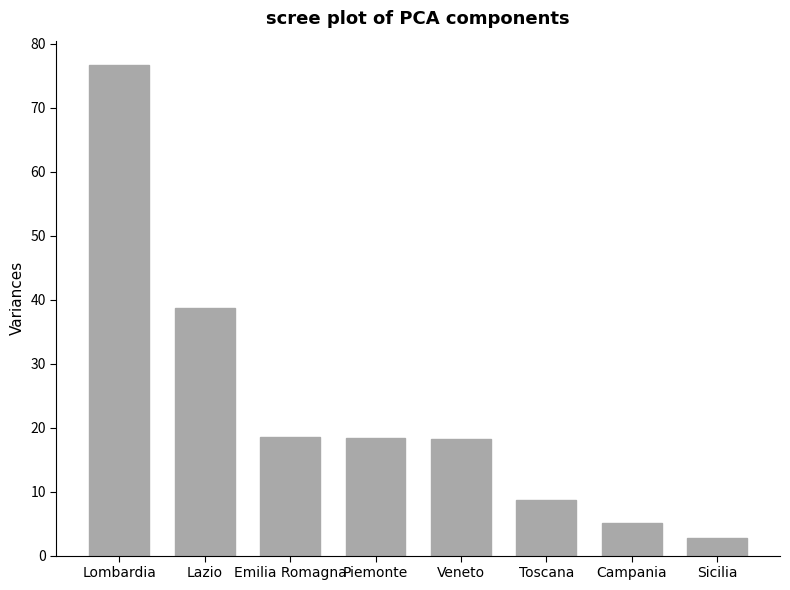

At which category does the chart reach its peak across all series?

Lombardia